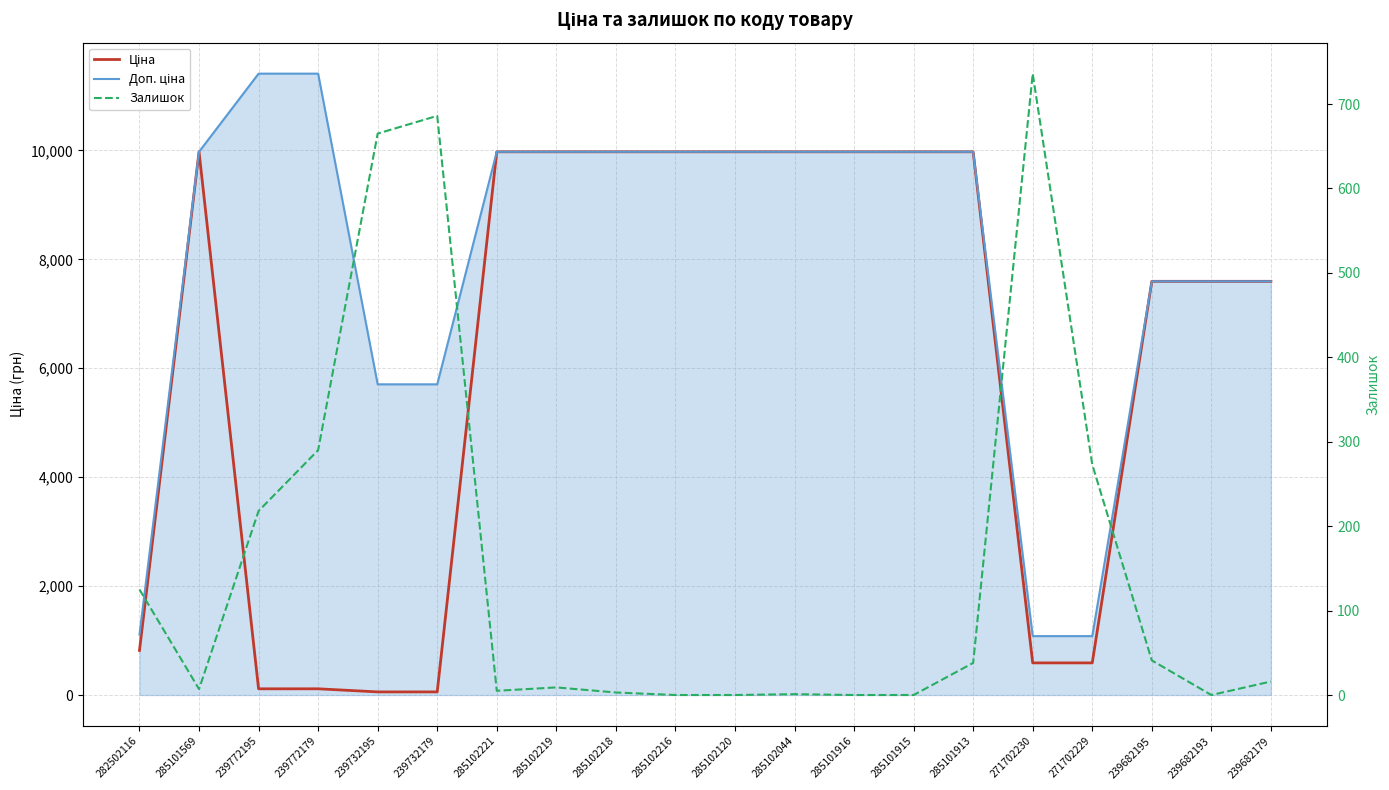

Is it true that Ціна equals 9975.0 at 285101913?

True